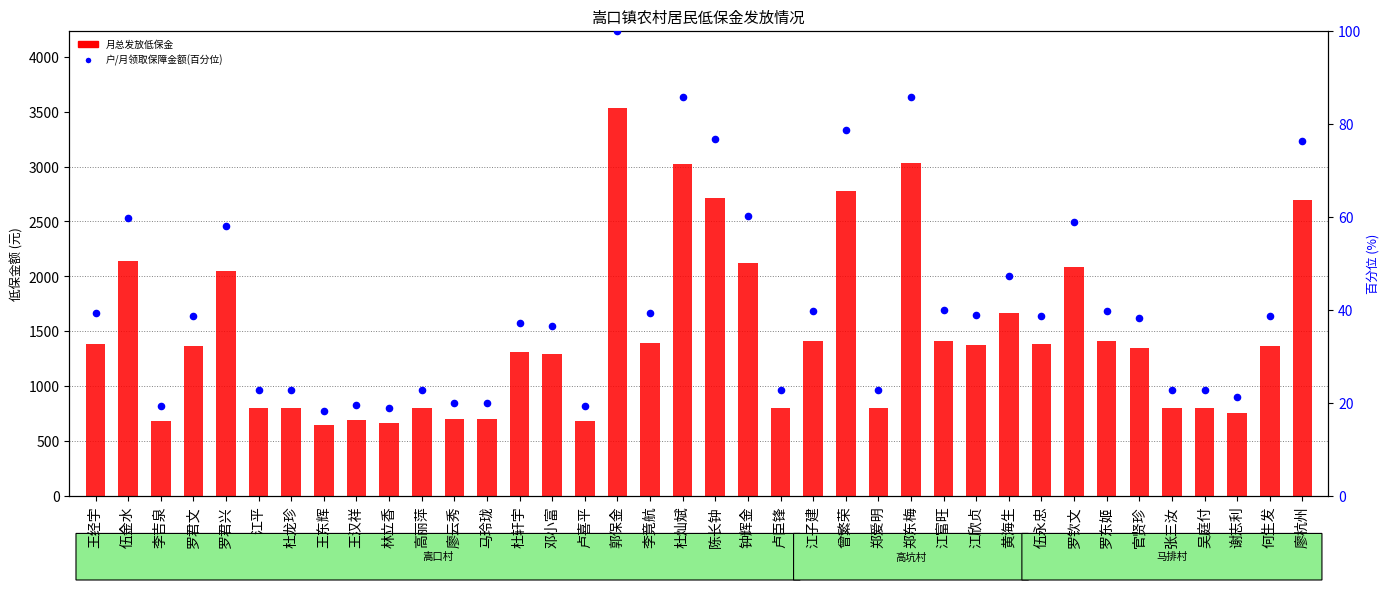

Which series has the widest spread of Y values?

月总发放低保金